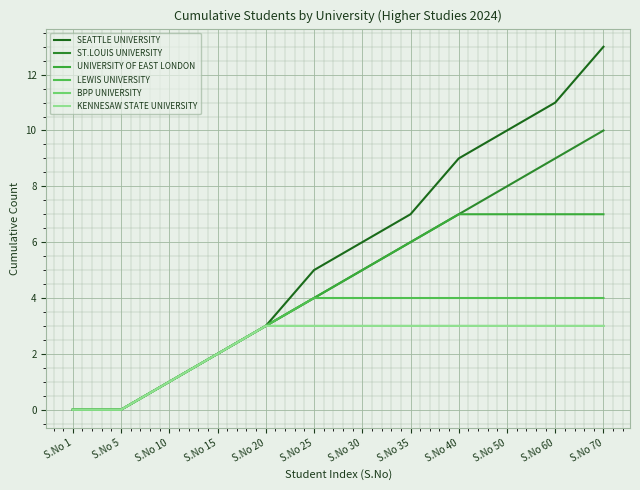

Which has a higher value, S.No 60 or S.No 40?

S.No 60